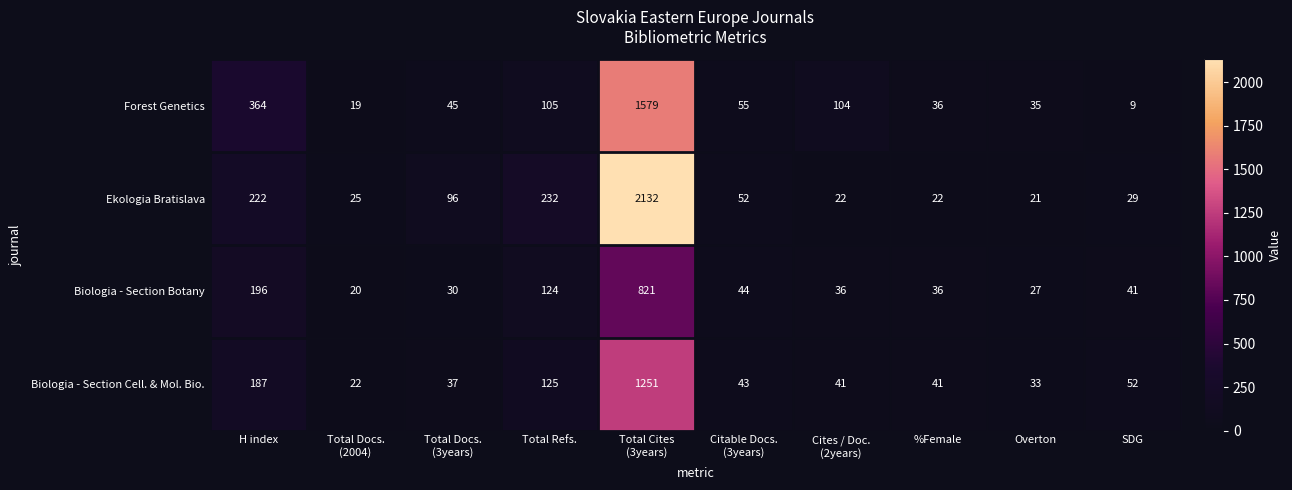

How many data points in Forest Genetics are less than 55?

5